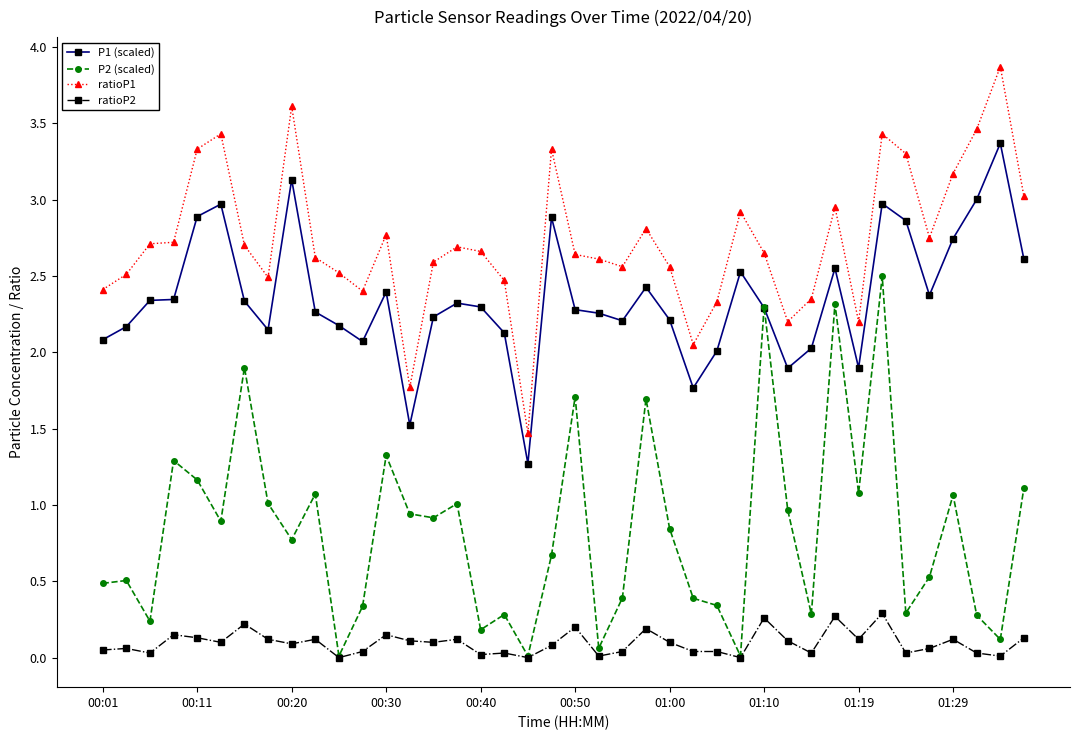

What is the value of the P2 (scaled) point at the 30th from the left?

1.0